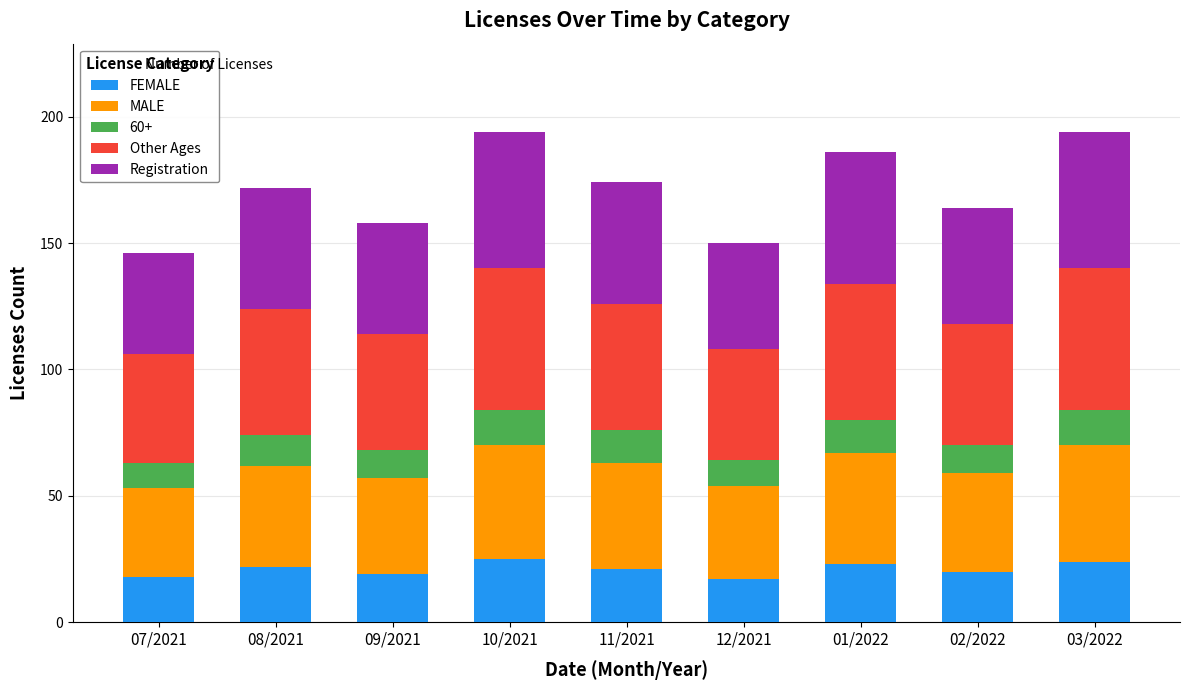

What is the total value across all series at 07/2021?

146